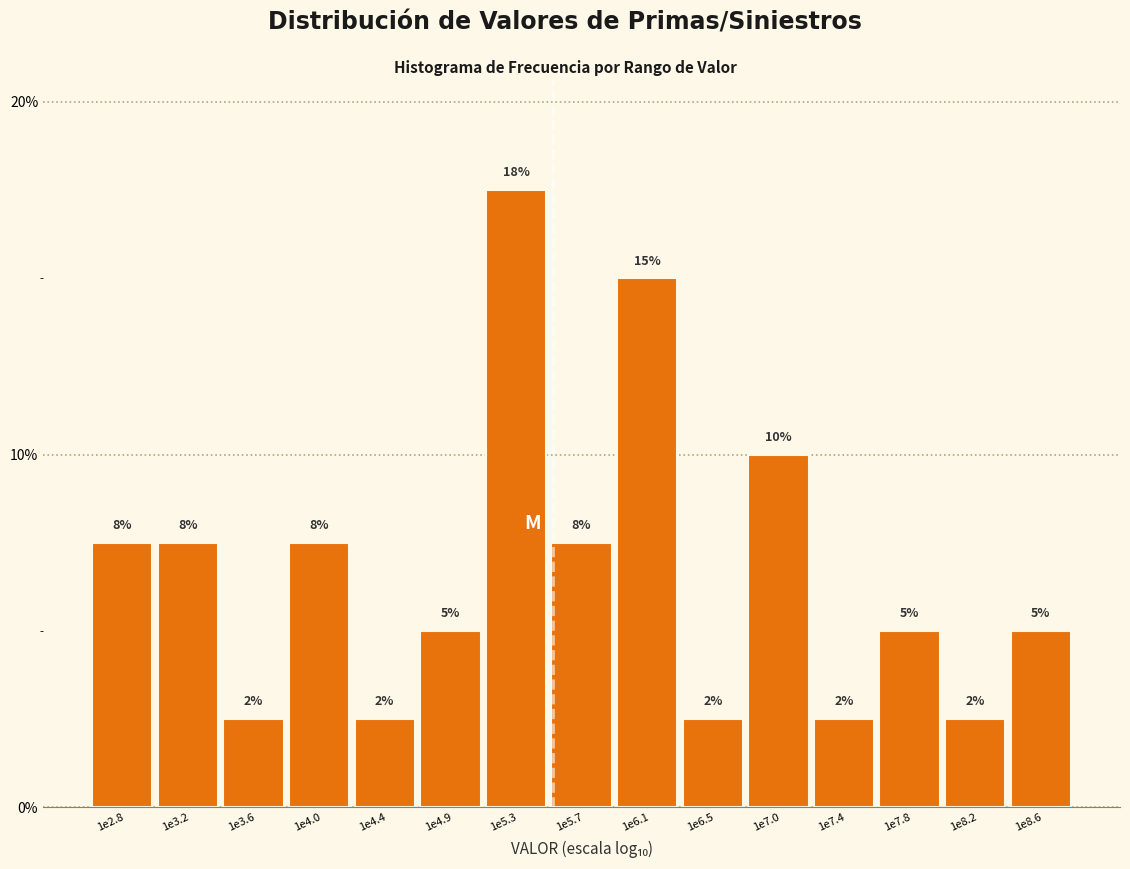

How many bars are there in total?

15